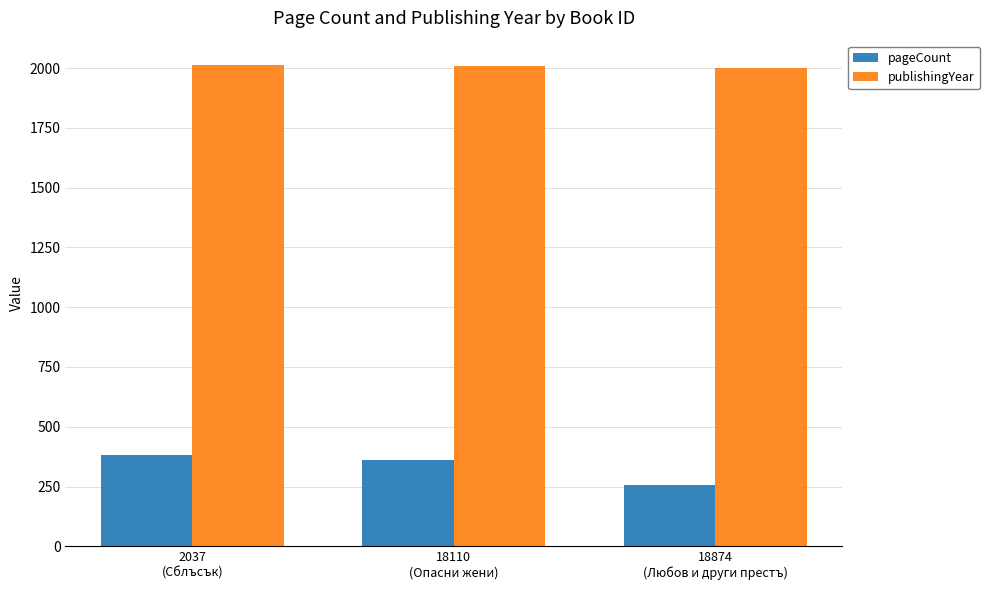

List the series in order of their peak value, highest first.

publishingYear, pageCount